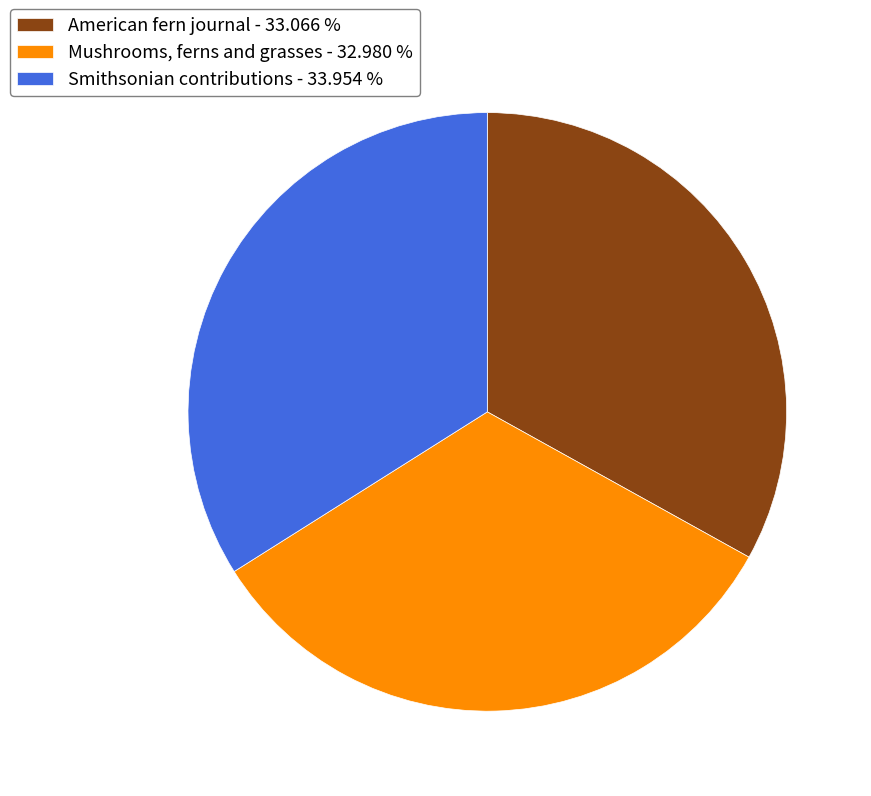

Is American fern journal the majority of the pie?

No